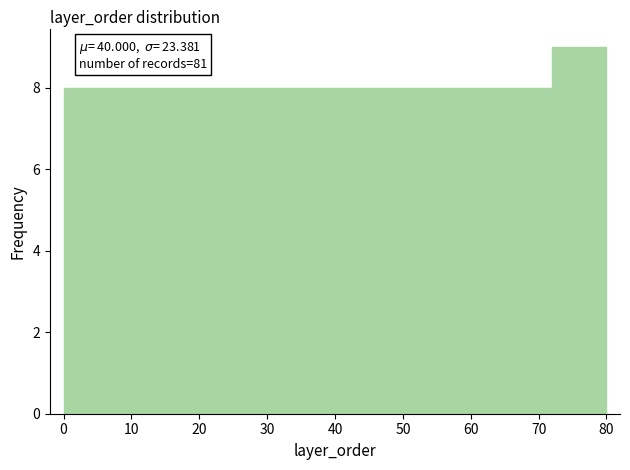

Over which range of the x-axis is the bar tallest?

72 to 80